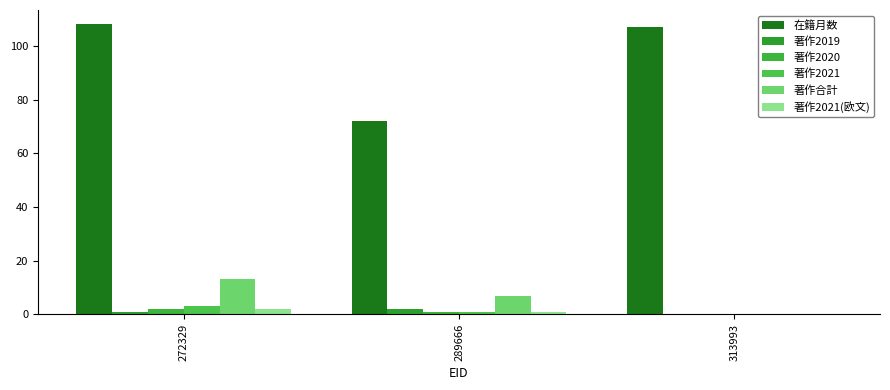

Rank the categories by 在籍月数 value from lowest to highest.

289666, 313993, 272329